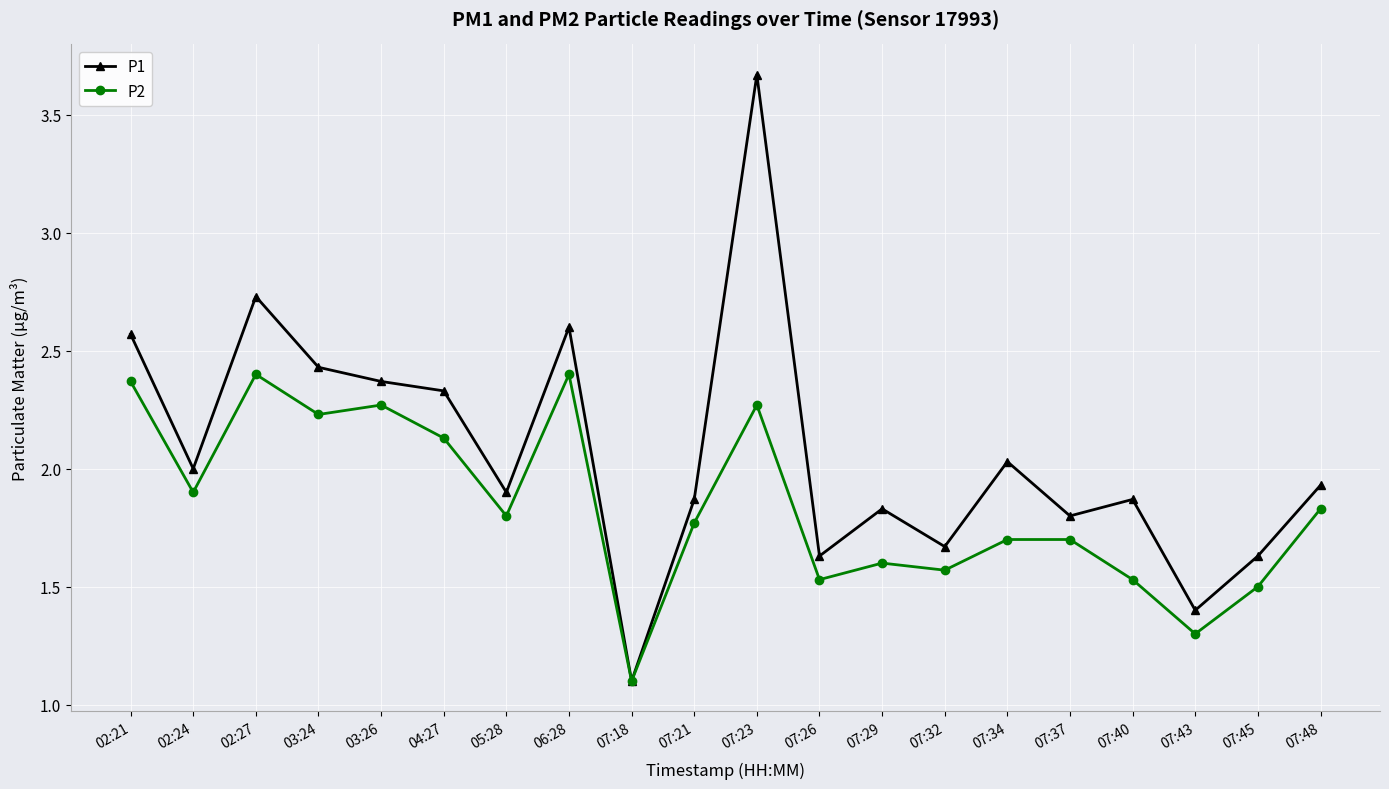

True or false: P1 has more than 2 points higher than both neighbors.

True